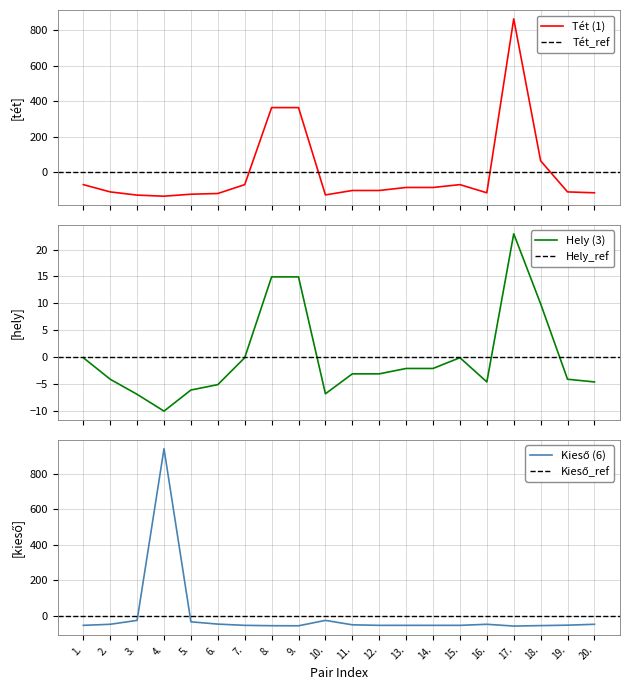

What is the label of the 2nd point from the left?

2.